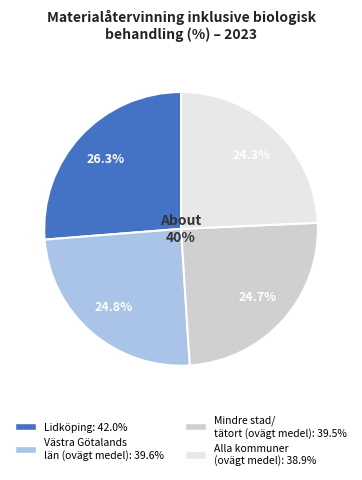

How many slices are in this pie chart?

4